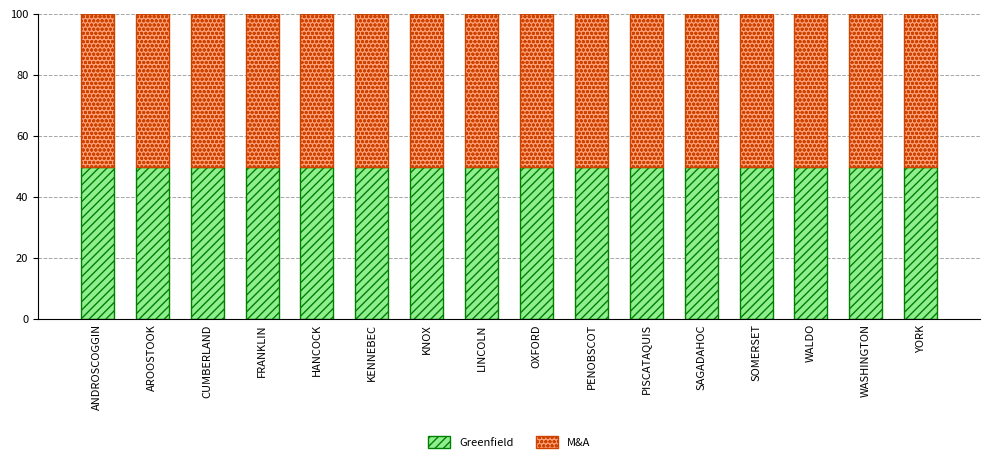

Rank the categories by M&A value from lowest to highest.

ANDROSCOGGIN, AROOSTOOK, CUMBERLAND, FRANKLIN, HANCOCK, KENNEBEC, KNOX, LINCOLN, OXFORD, PENOBSCOT, PISCATAQUIS, SAGADAHOC, SOMERSET, WALDO, WASHINGTON, YORK